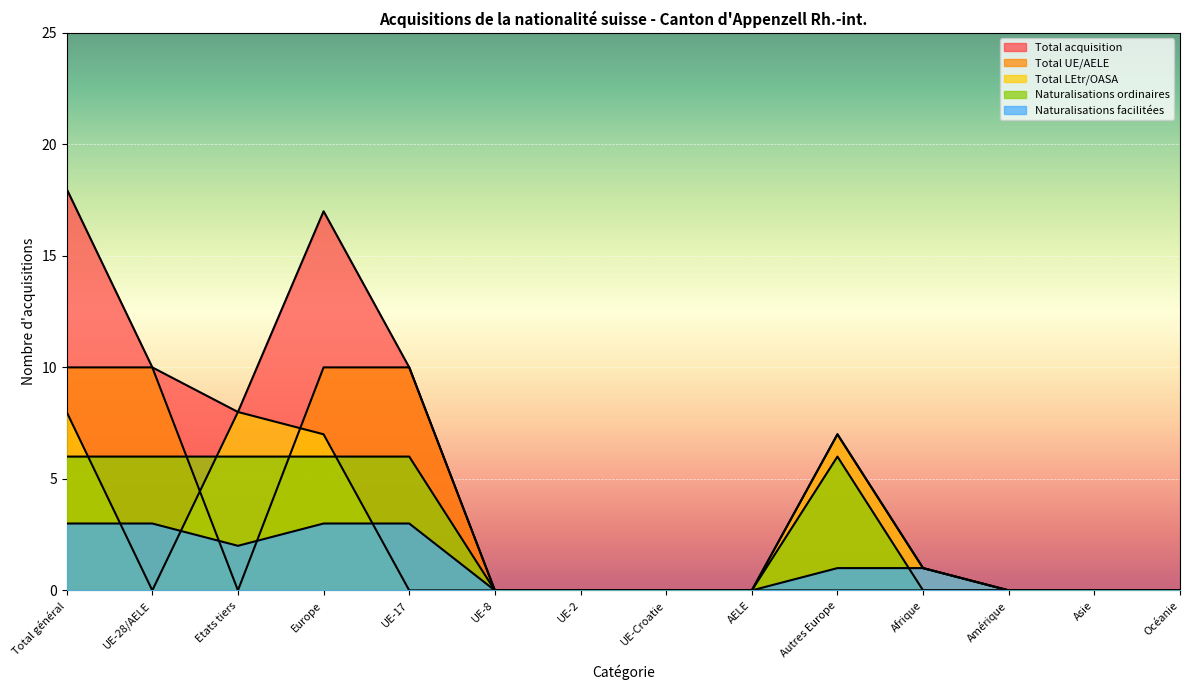

Is it true that Total UE/AELE equals 17 at Europe?

False